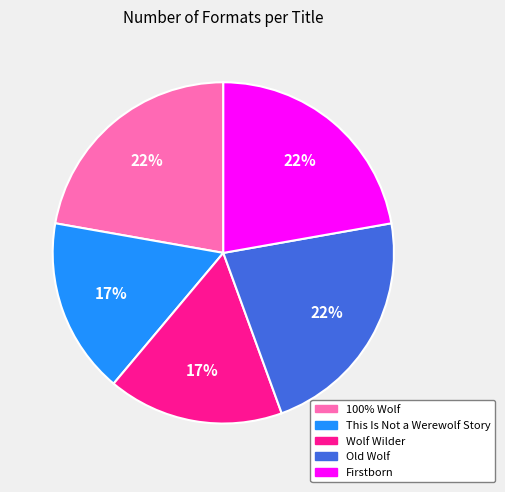

To the nearest percent, what portion does Wolf Wilder represent?

17%